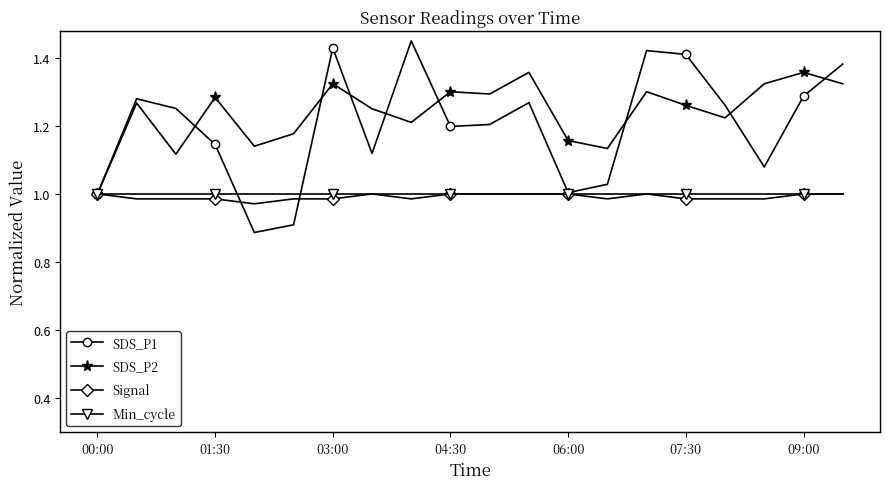

Which series has the largest range (max minus min)?

SDS_P1